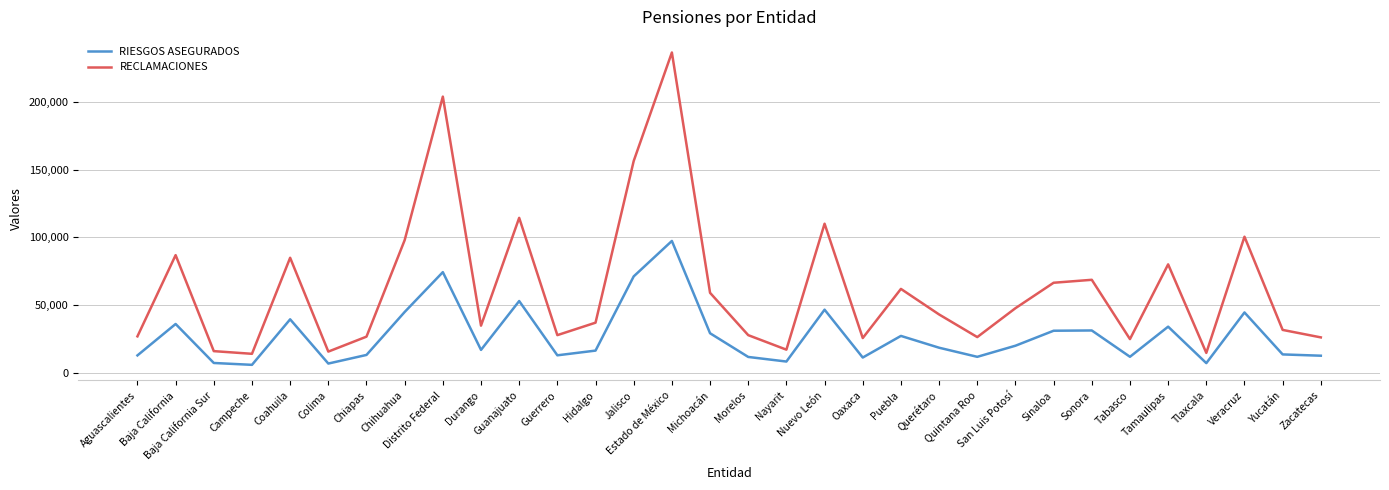

Which series has the largest range (max minus min)?

RECLAMACIONES